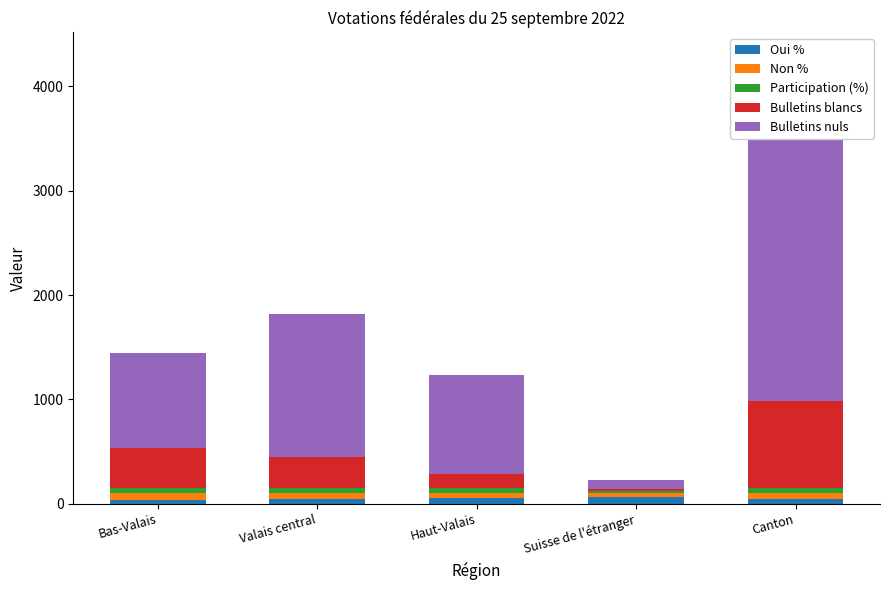

At how many categories does at least one series exceed 844?

4